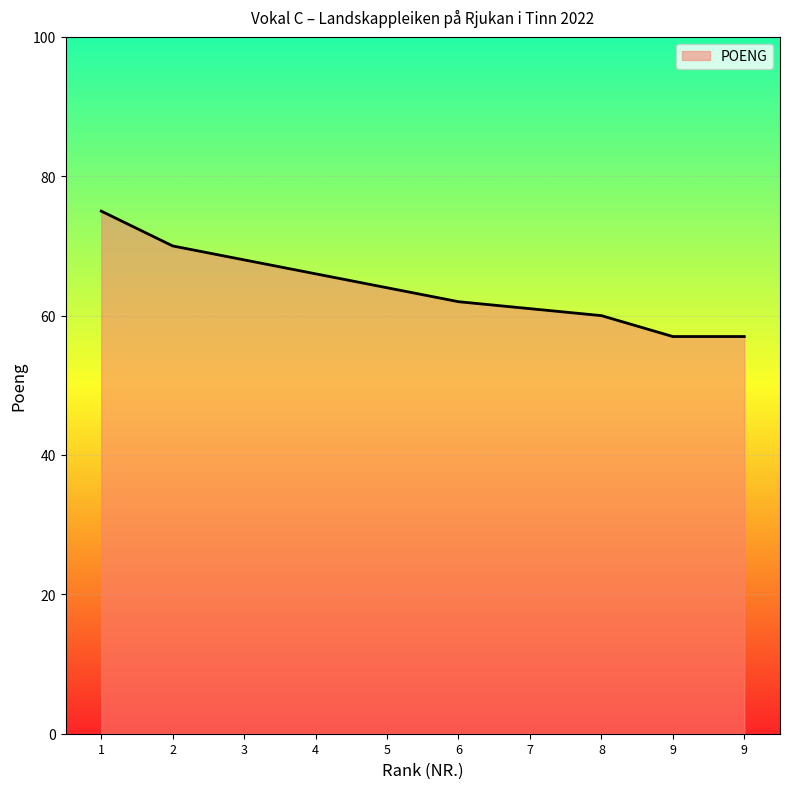

What is the difference between the second highest and minimum values?

13